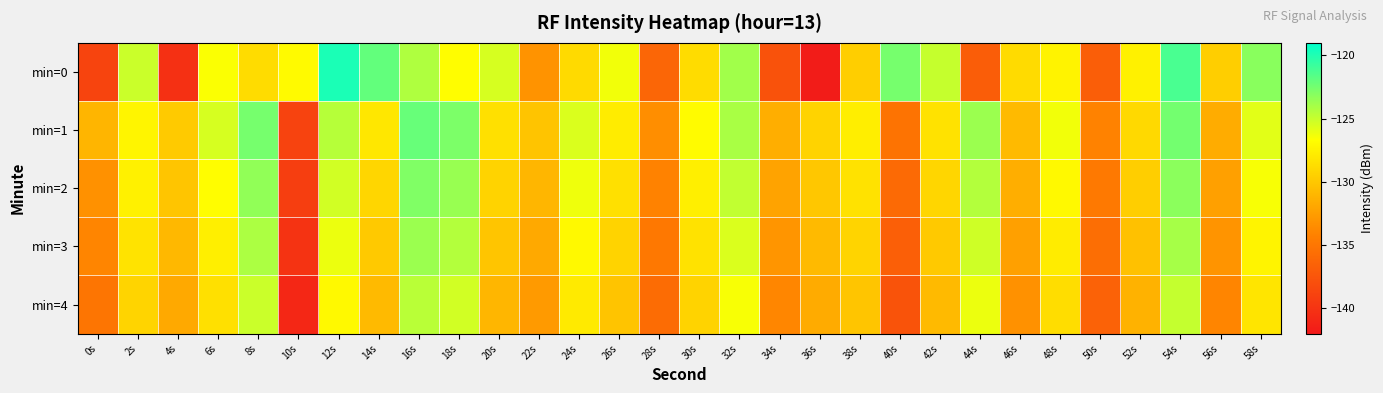

Rank the series by their maximum value, from highest to lowest.

min=0, min=1, min=2, min=3, min=4